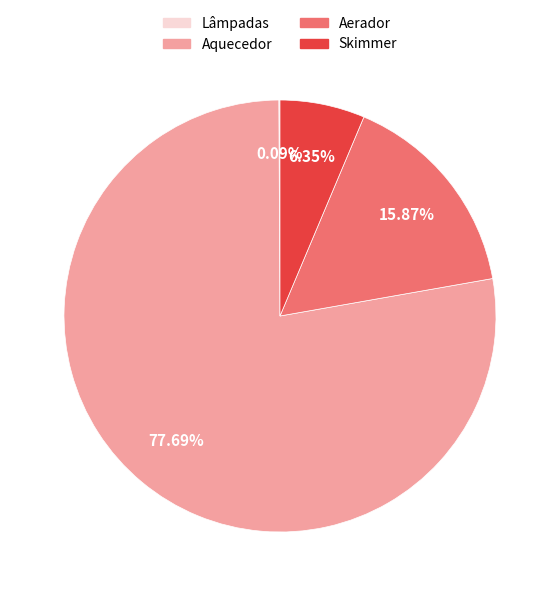

To the nearest percent, what is the difference between the largest and smallest slice percentages?

78%